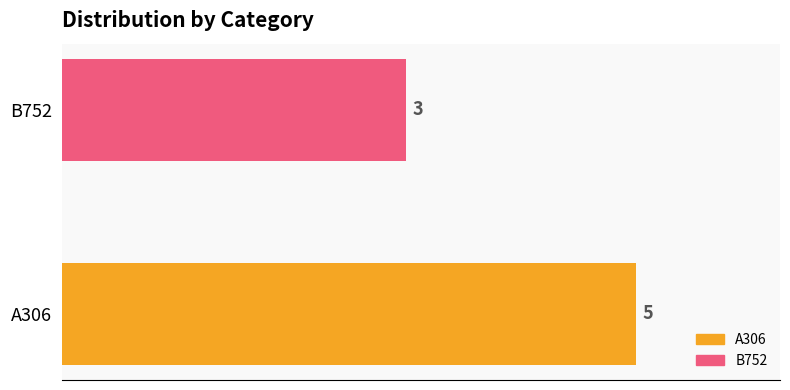

What is the minimum value for A306?

5